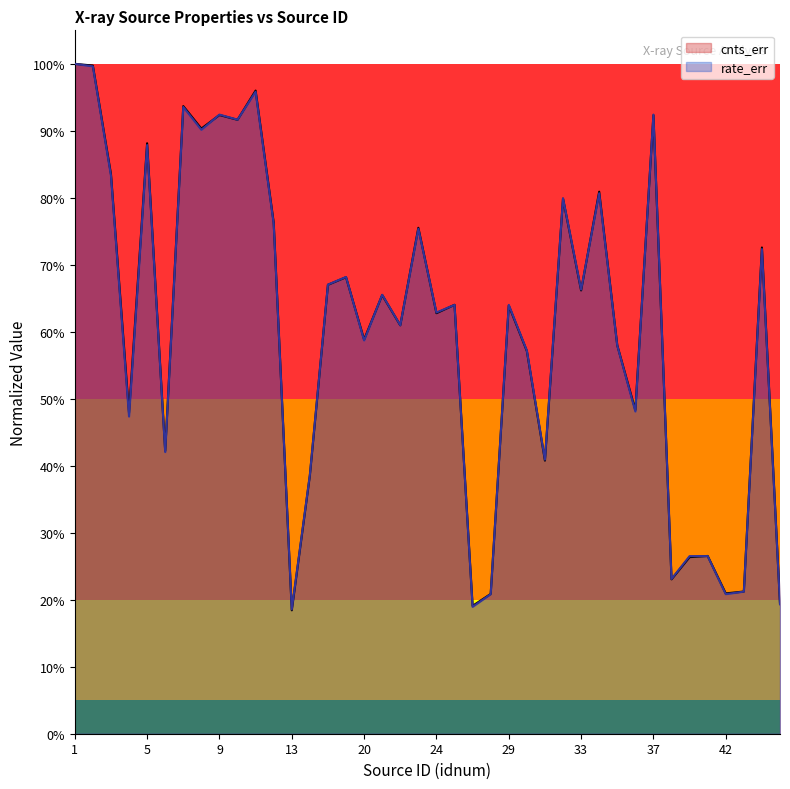

At how many categories does at least one series exceed 0?

40